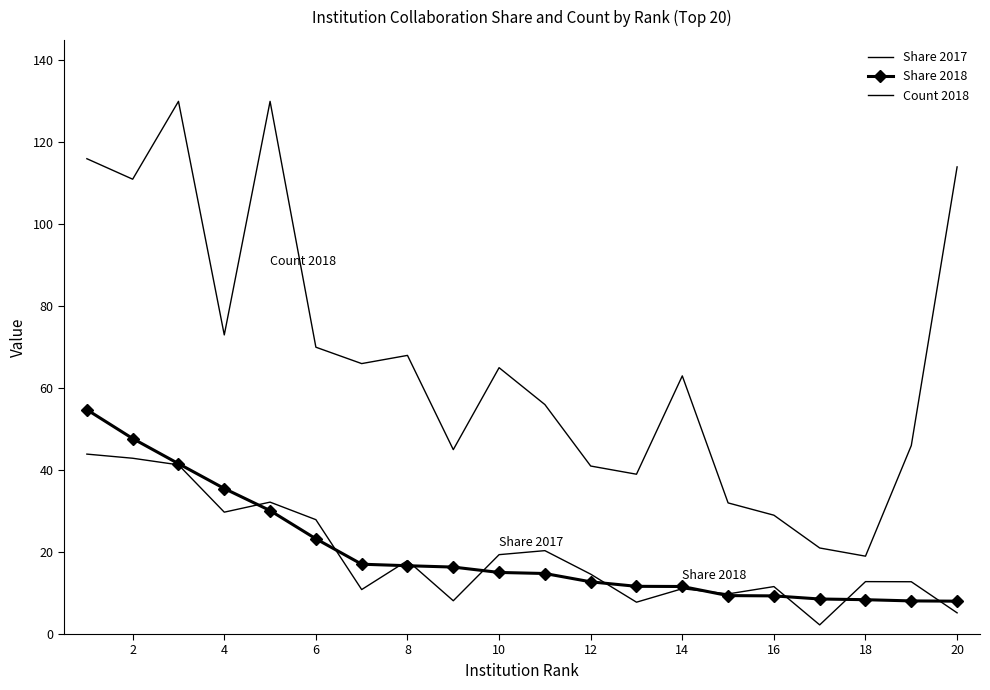

Which series ends up on top after the final intersection of Share 2017 and Share 2018?

Share 2018